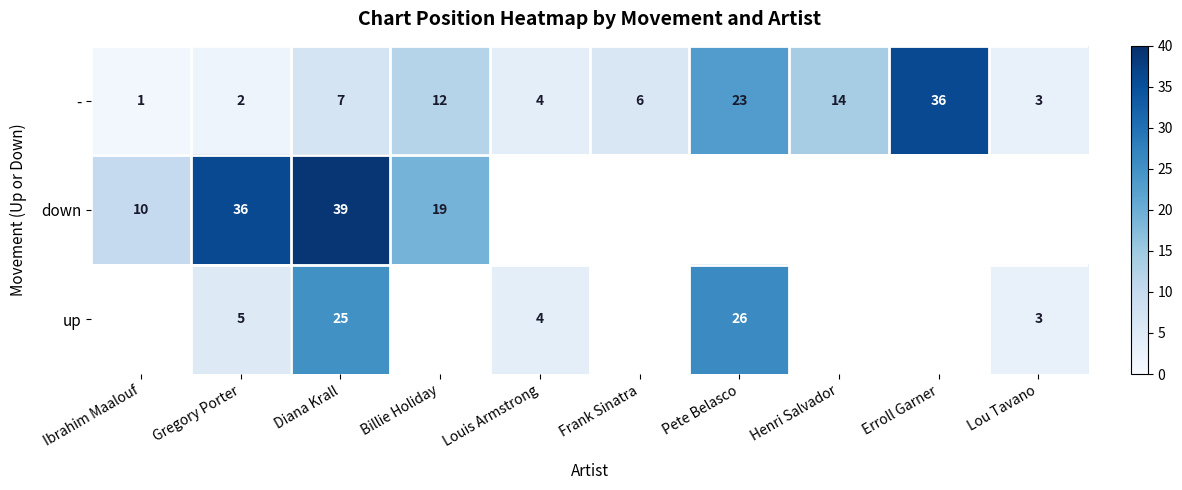

What is the spread (max minus min) of values at Gregory Porter?

34